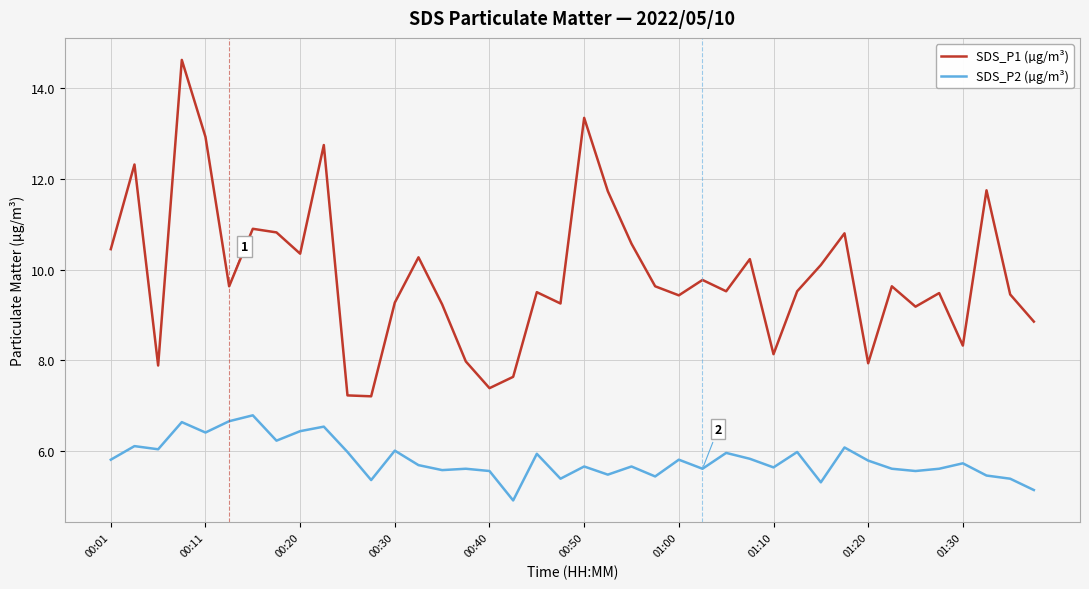

What is the difference between the maximum and minimum values in the SDS_P1 (µg/m³) series?

7.4